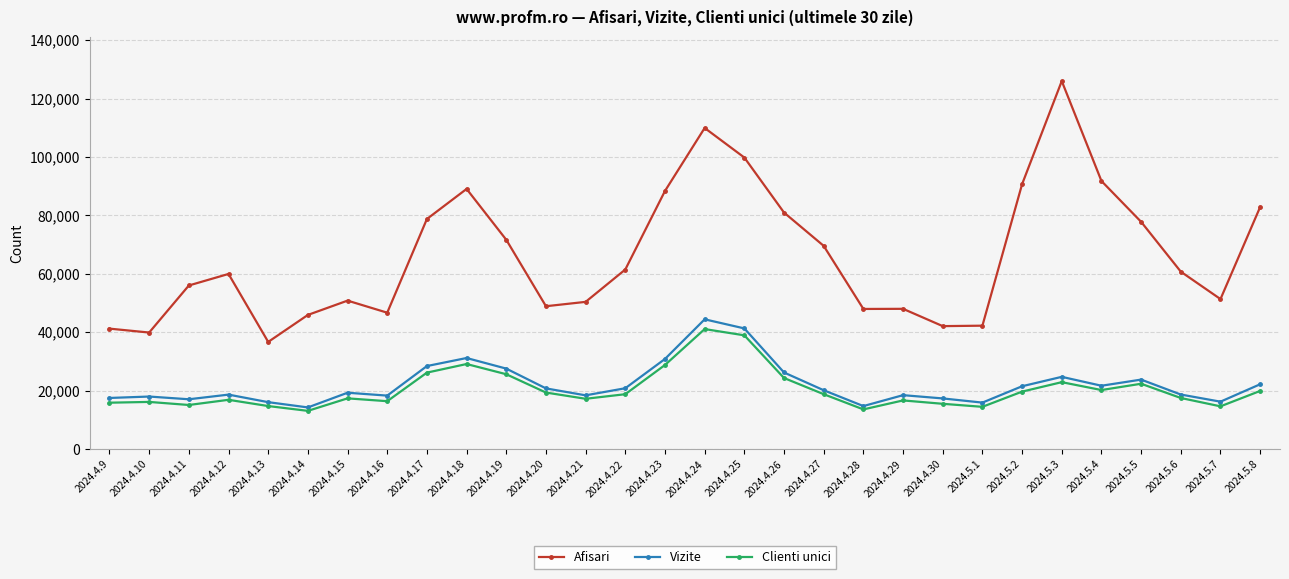

Is the value of Clienti unici at 2024.4.15 greater than the value of Afisari at 2024.5.6?

No